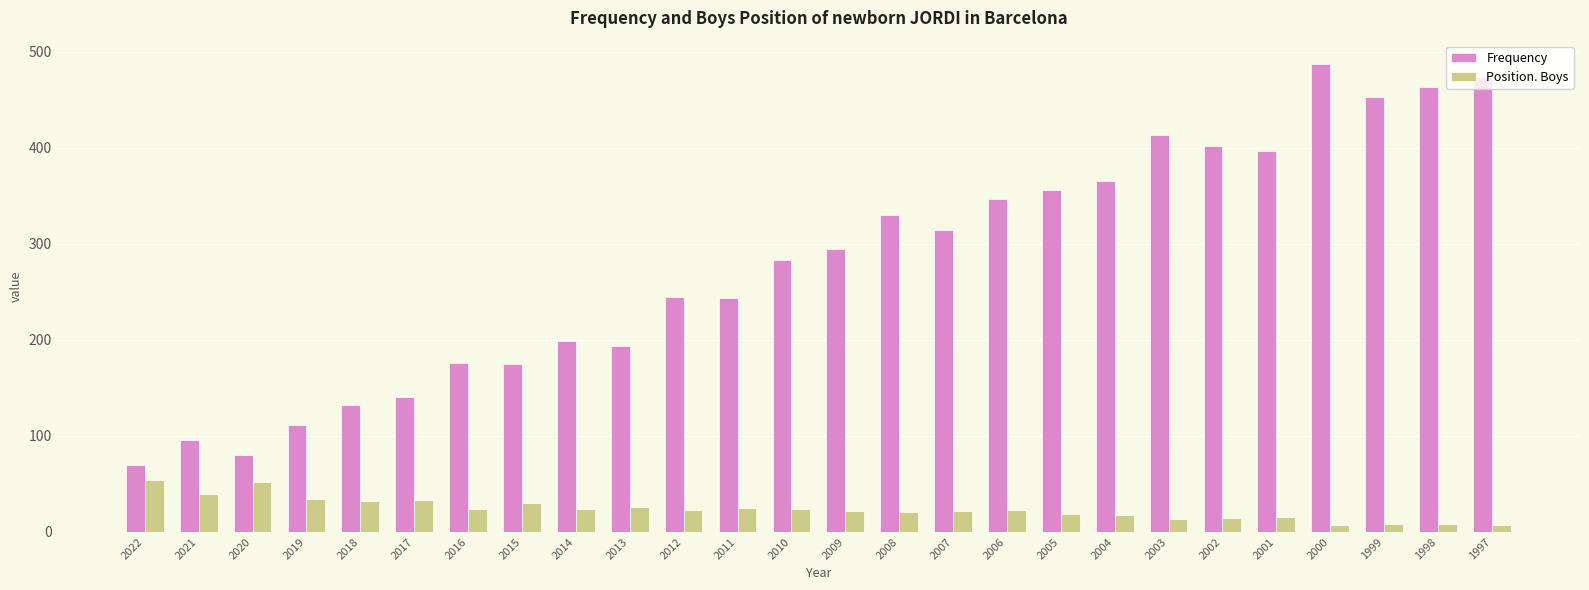

What value does the Frequency series have at 1998?

463